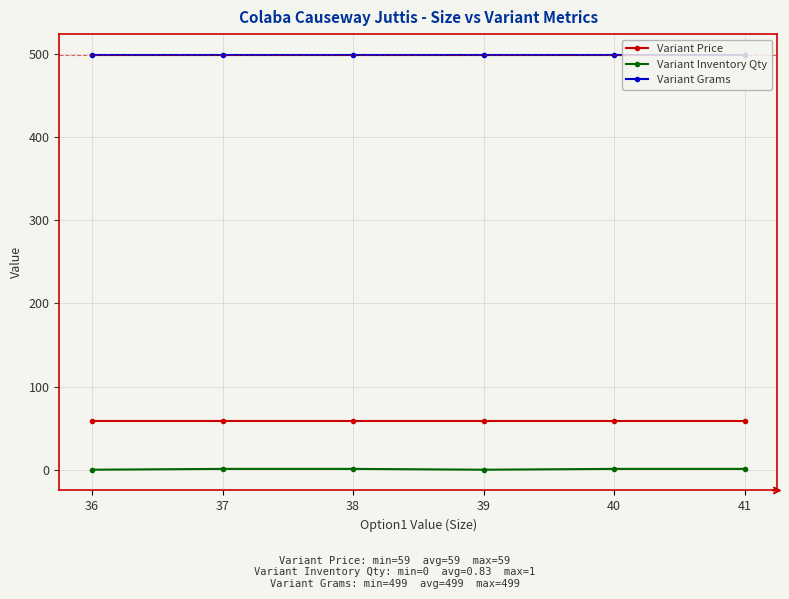

At how many categories does at least one series exceed 468?

6